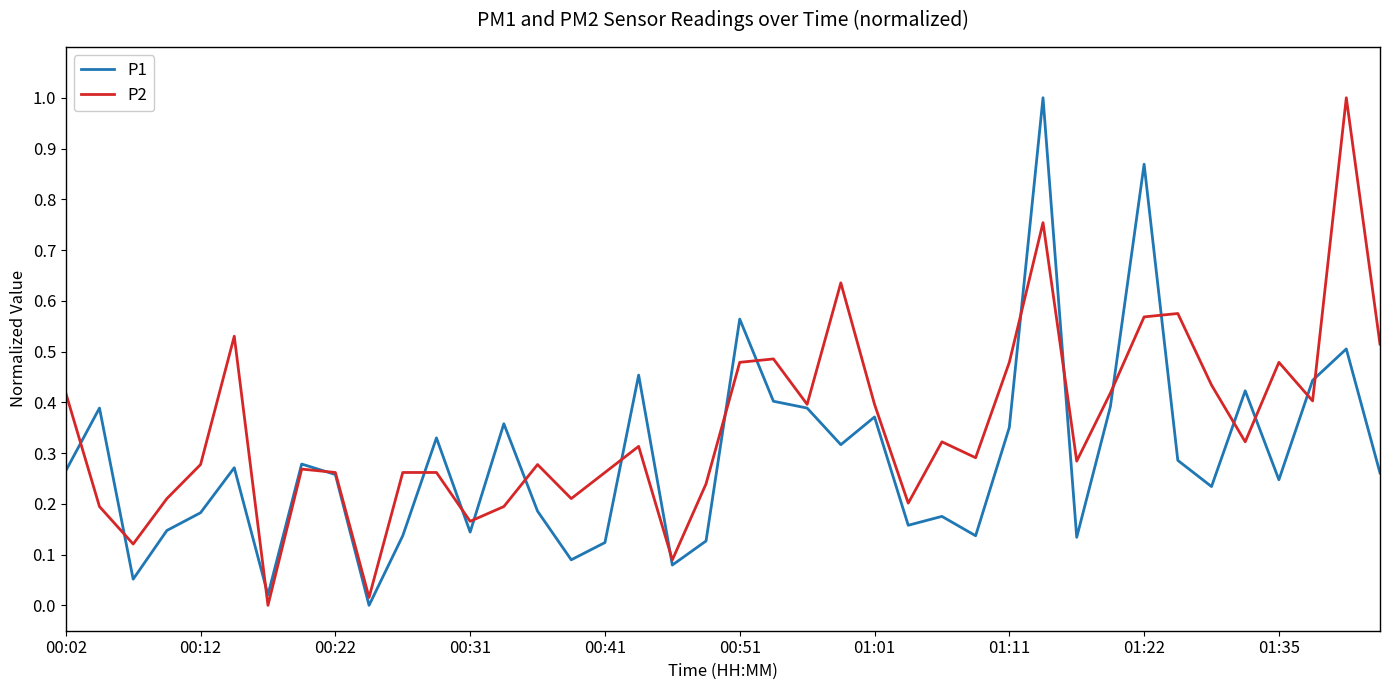

Which series has the largest total across all categories?

P2